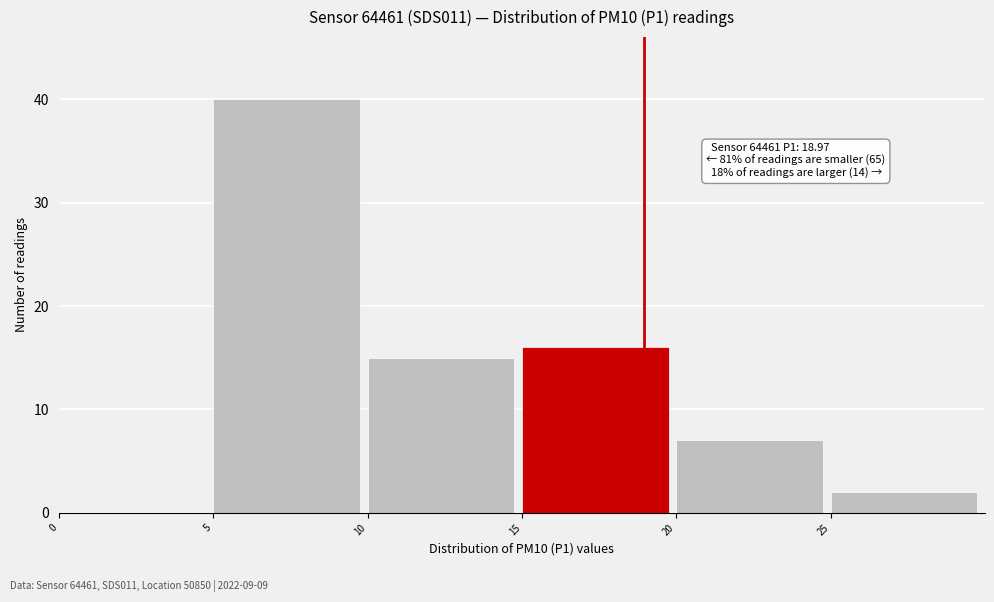

Over which range of the x-axis is the bar tallest?

5 to 10